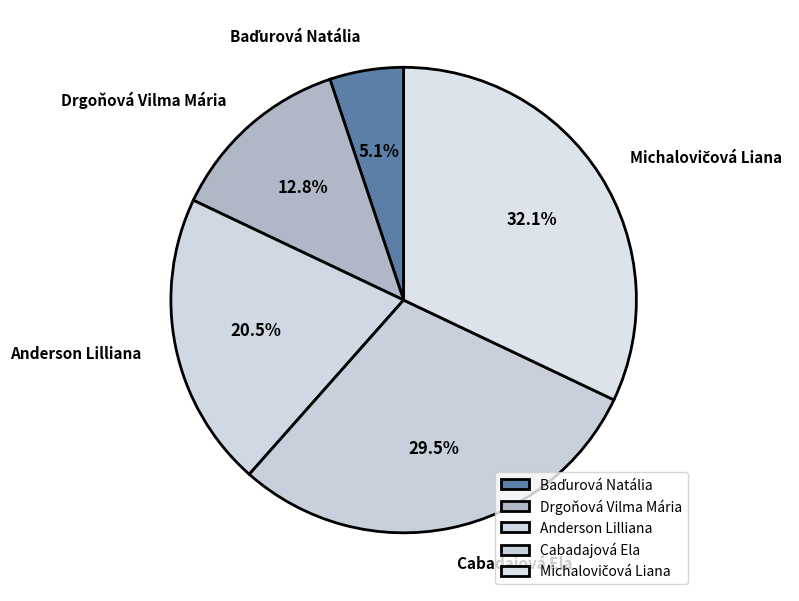

What portion of the pie excludes Anderson Lilliana?

79.5%